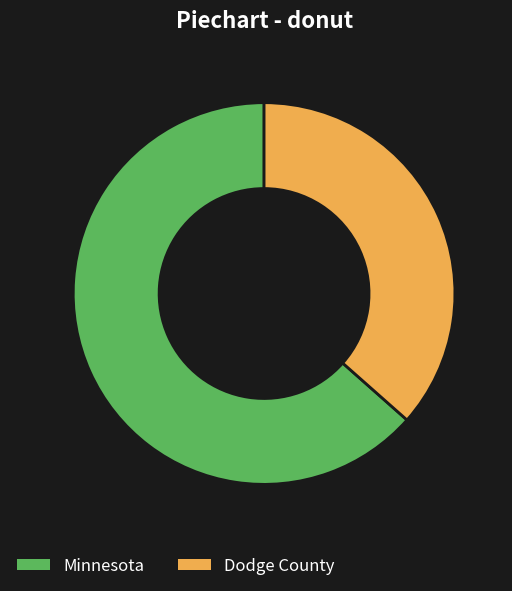

Rank the categories by value from lowest to highest.

Dodge County, Minnesota